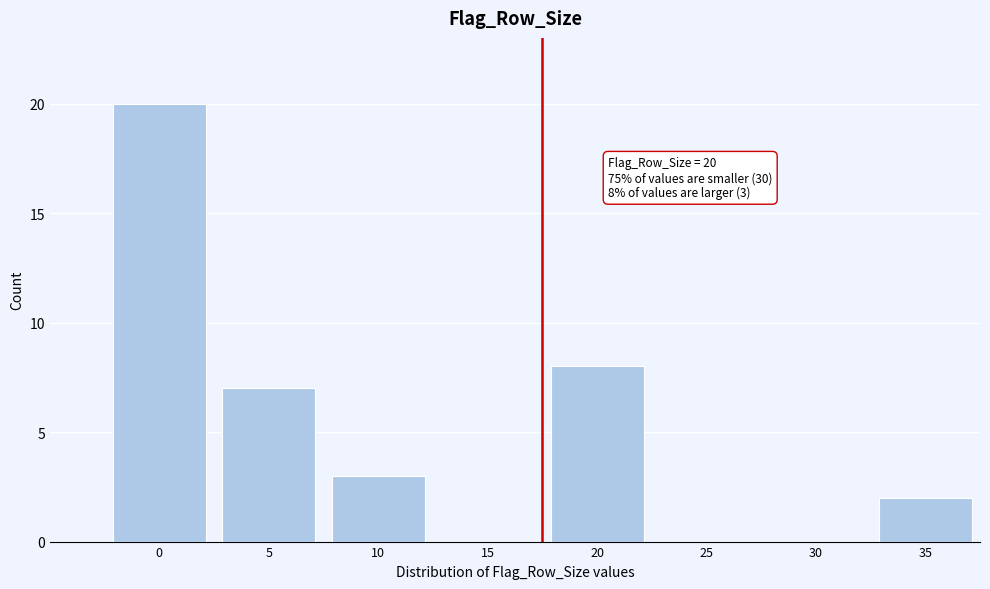

Reading right to left, transcribe all the data shown in this chart.

35=2	30=0	25=0	20=8	15=0	10=3	5=7	0=20